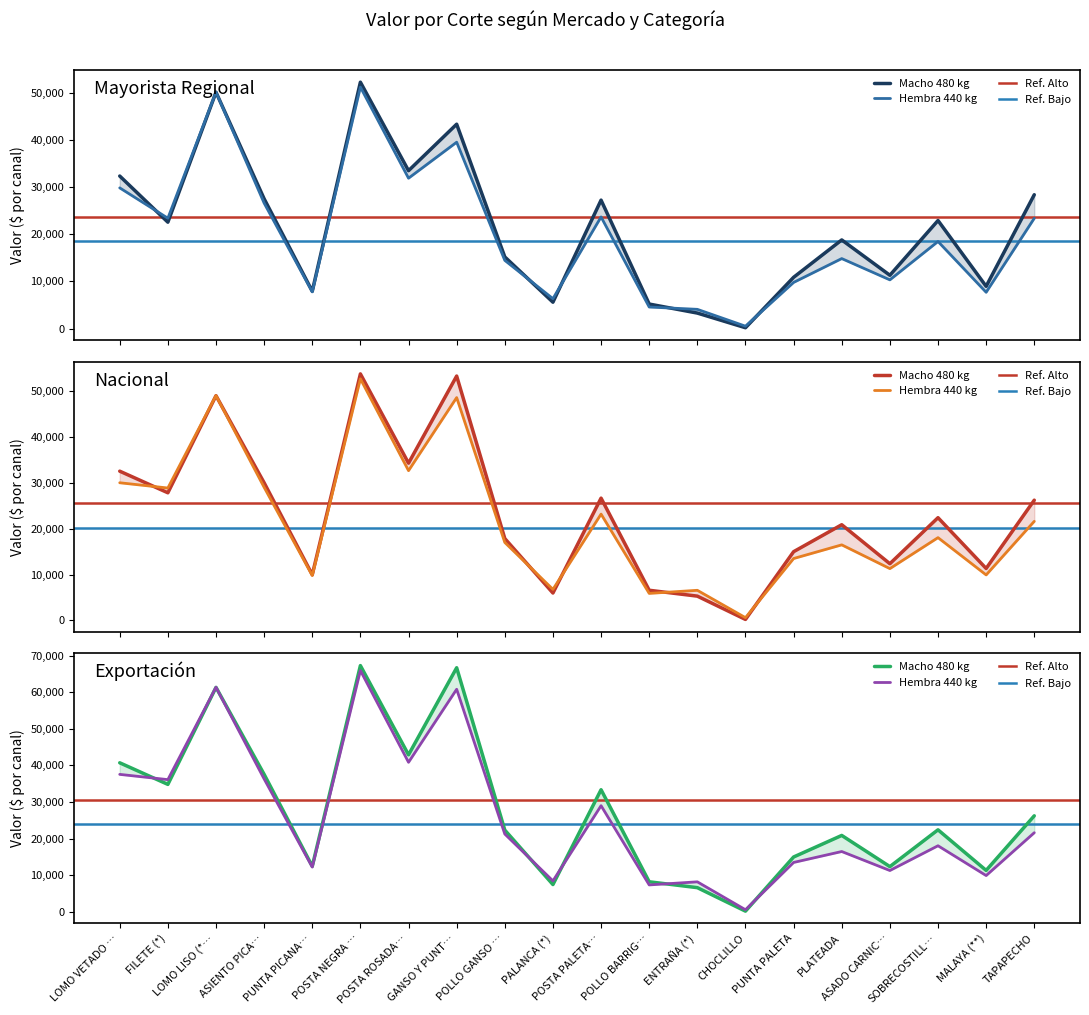

What is the lowest value of the Valor Mayorista Regional Macho480 series?

187.3